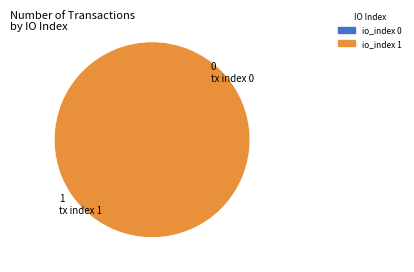

To the nearest percent, what percentage of the pie is tx index 1?

100%